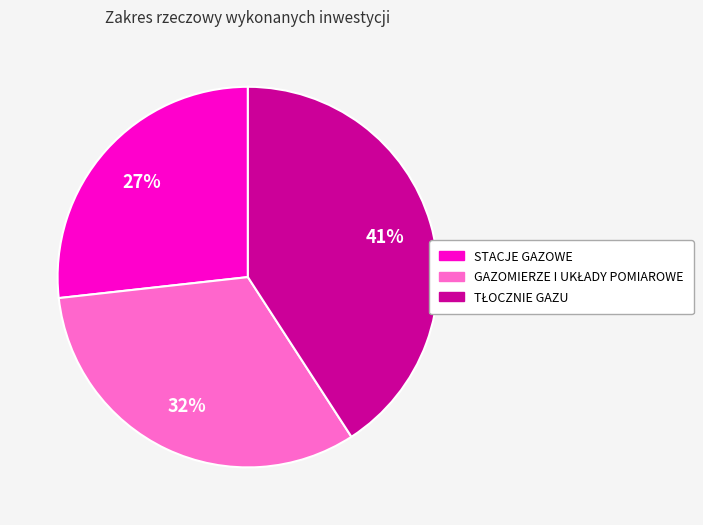

The STACJE GAZOWE slice represents 15% of the pie. True or false?

False